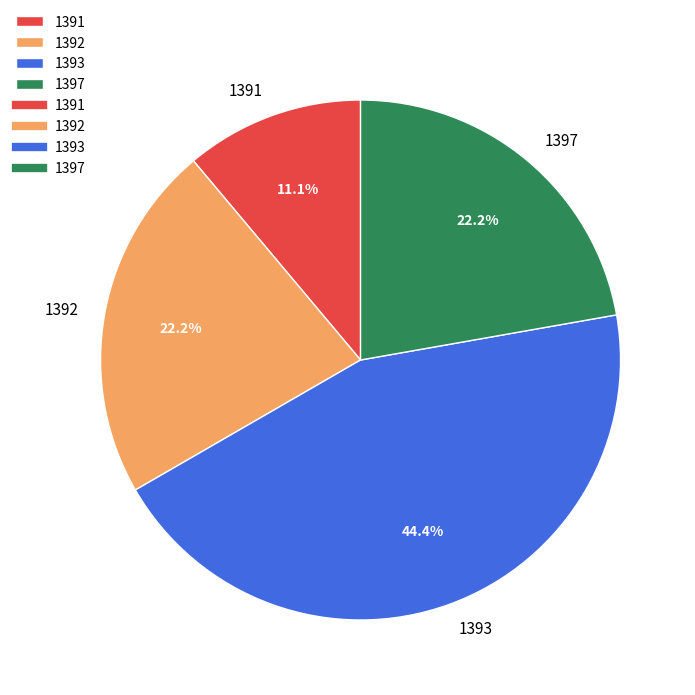

Is it true that 1393 is 38% of the pie?

False